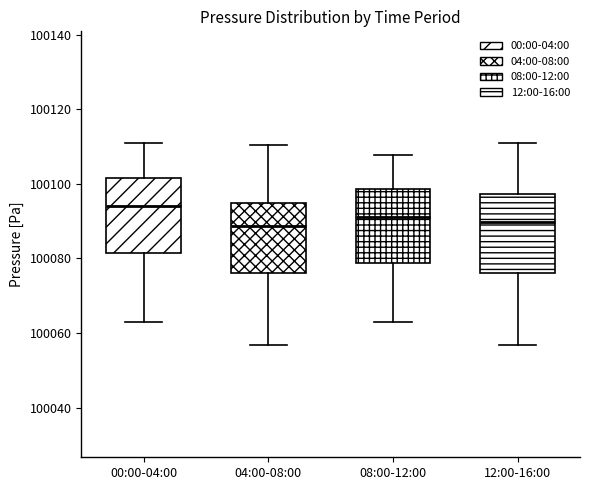

Where does the median line of the box for 00:00-04:00 sit on the y-axis? The values are not printed on the chart, so give them approximately, as read against the axis.

100094